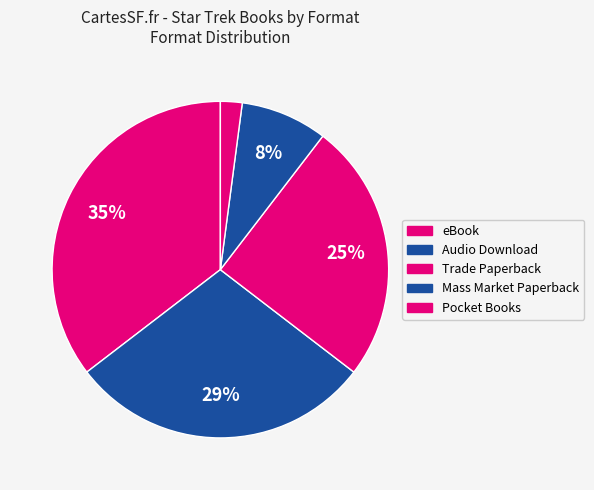

How many slices are in this pie chart?

5